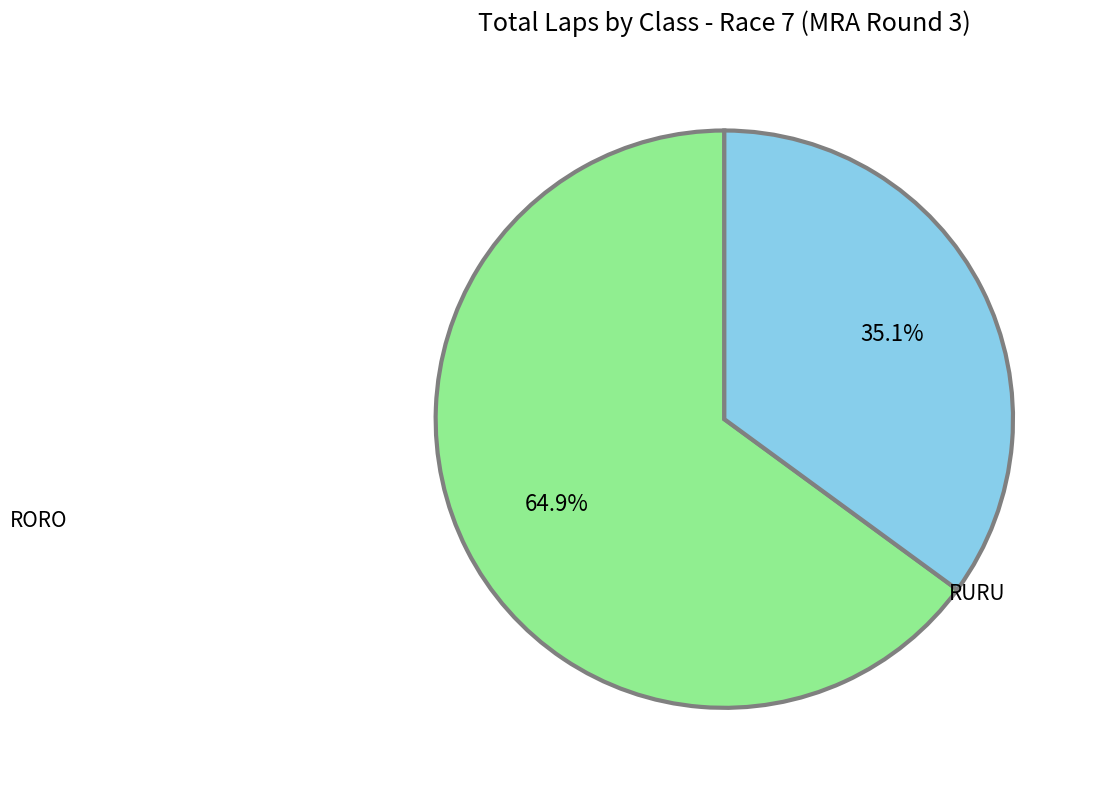

How many segments does this pie chart have?

2